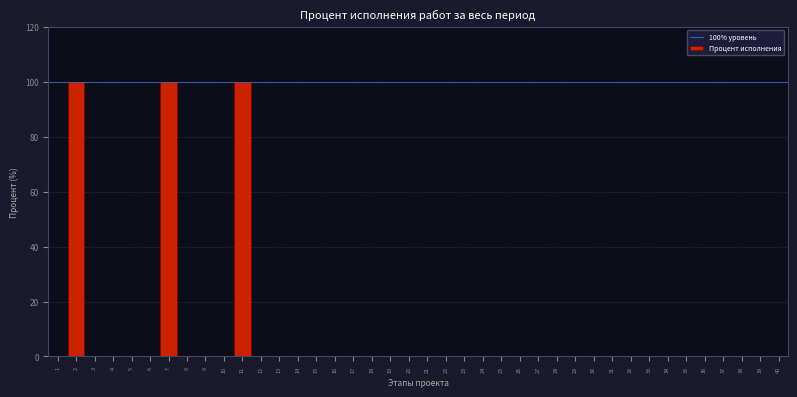

The chart shows a value of -42 at 38. True or false?

False